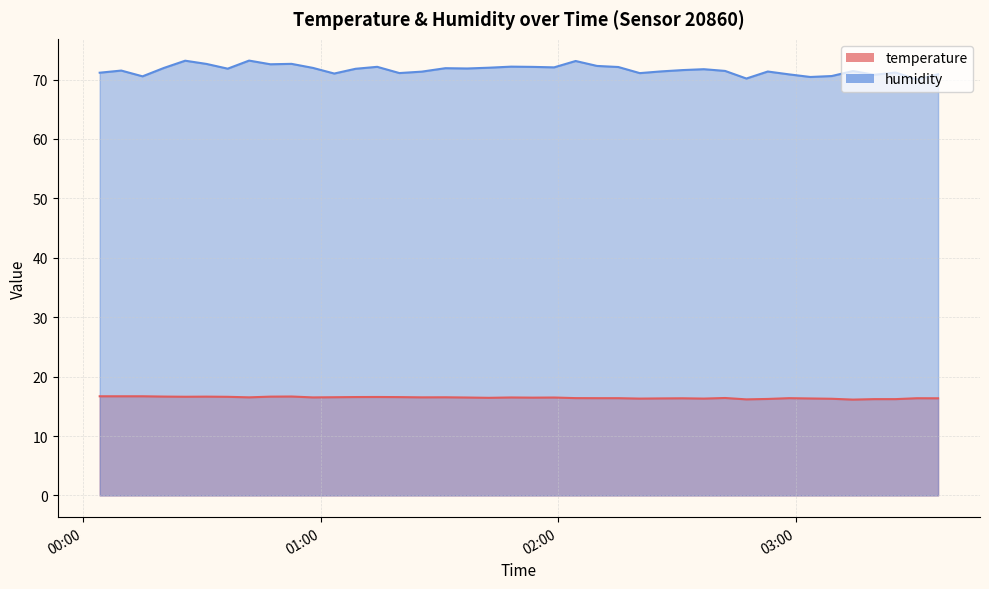

Which series has the largest total across all categories?

humidity